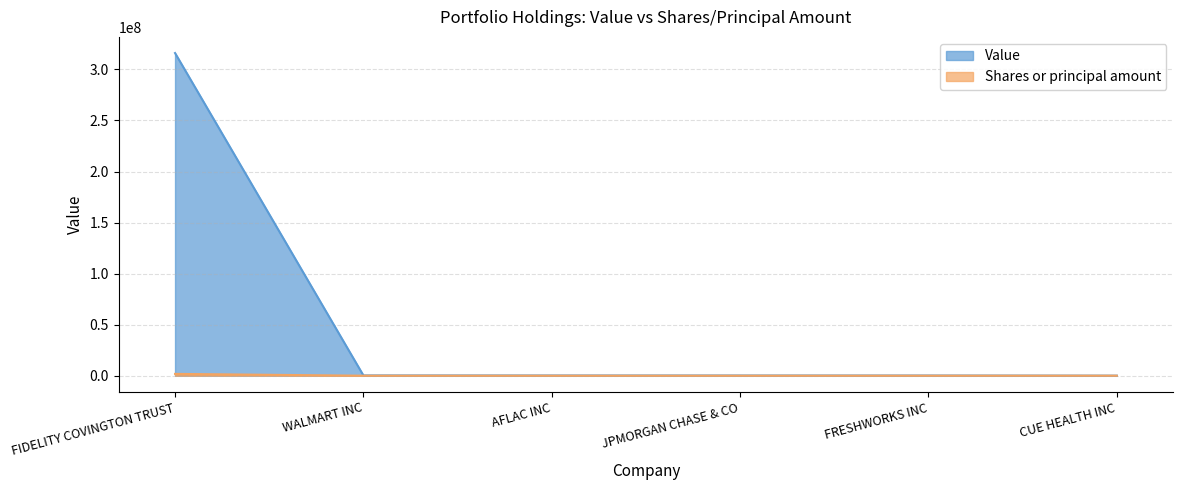

True or false: Value and Shares or principal amount intersect in this chart.

False